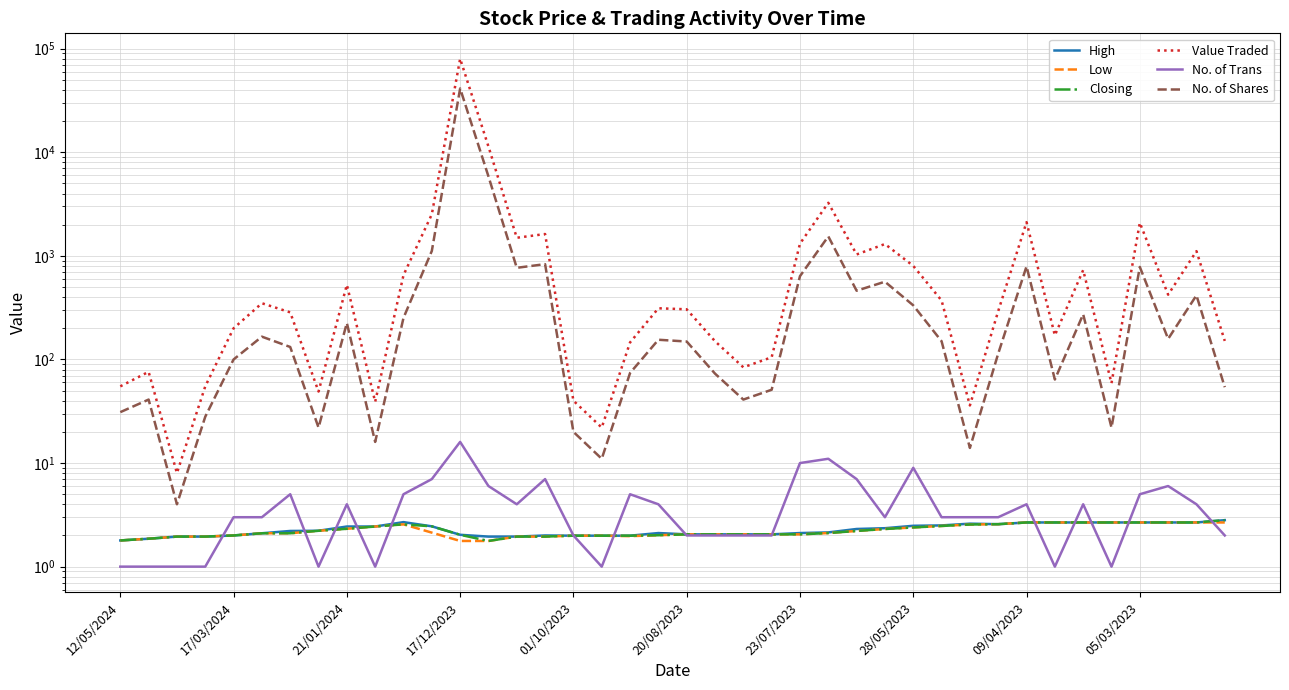

How many values in the Value Traded series are below 312?

20